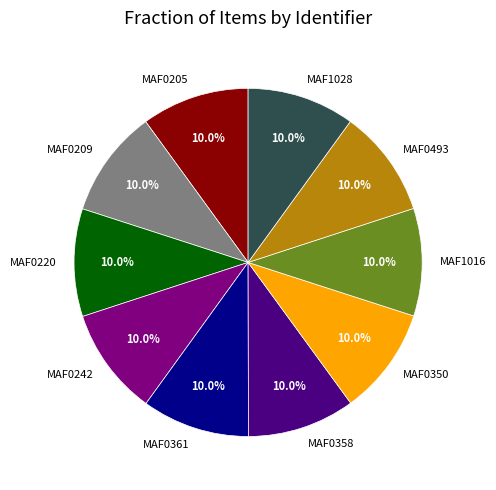

Combined, what portion of the pie is MAF1016 and MAF0209?

20.0%